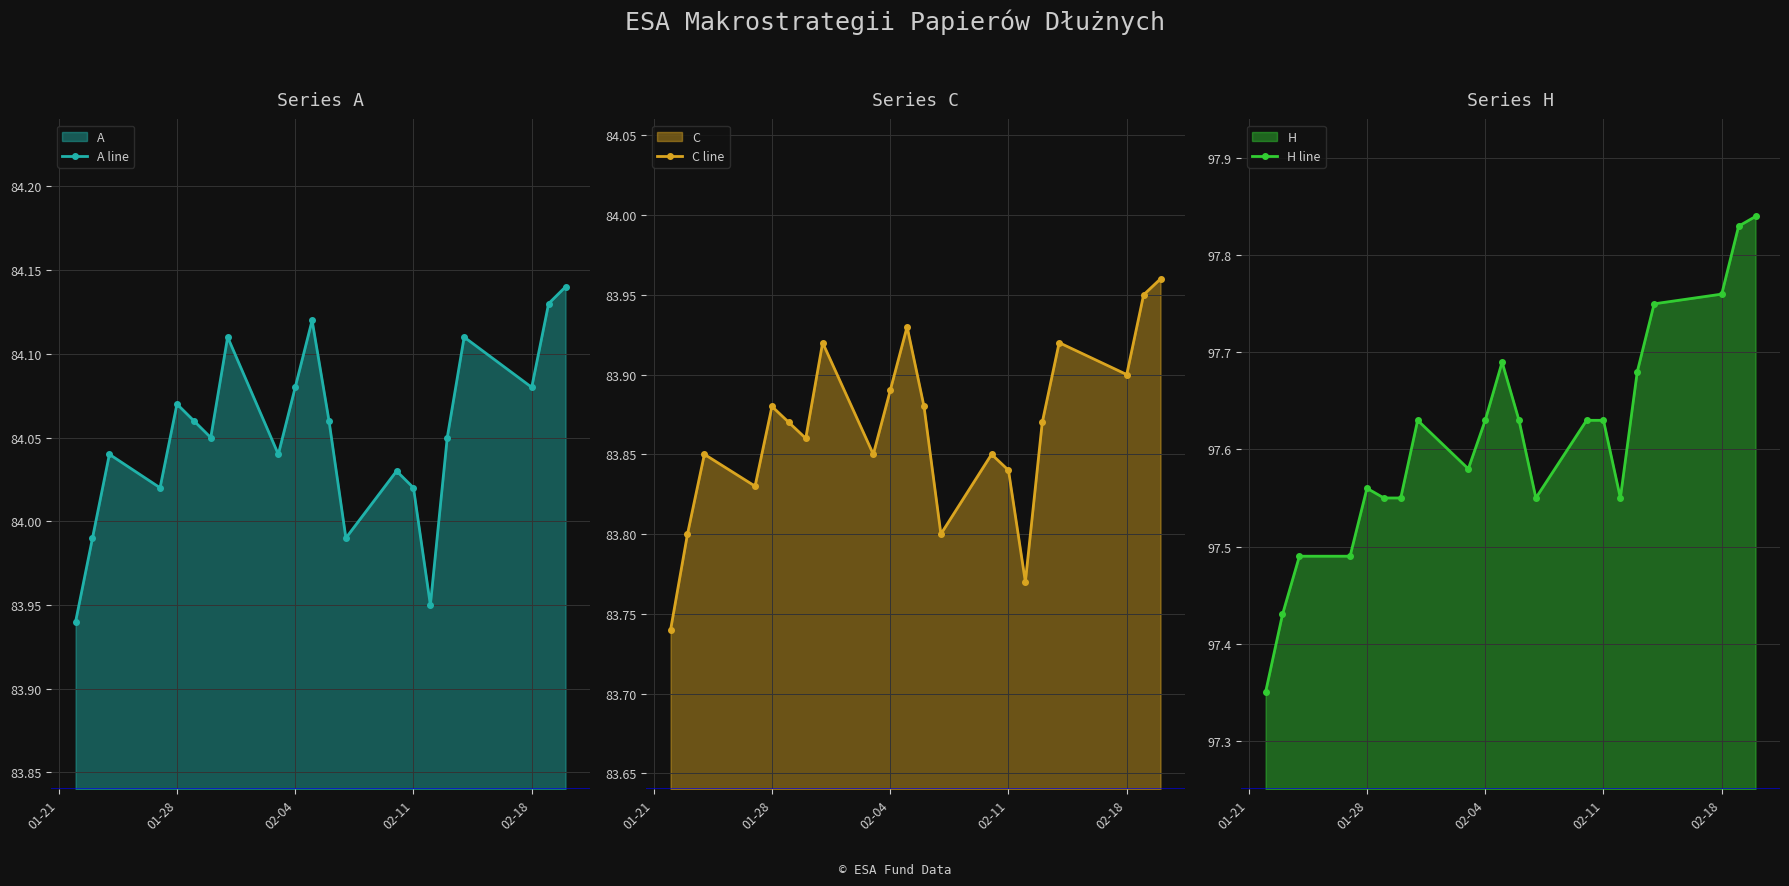

Count the C line values in the range 83 to 84.

21